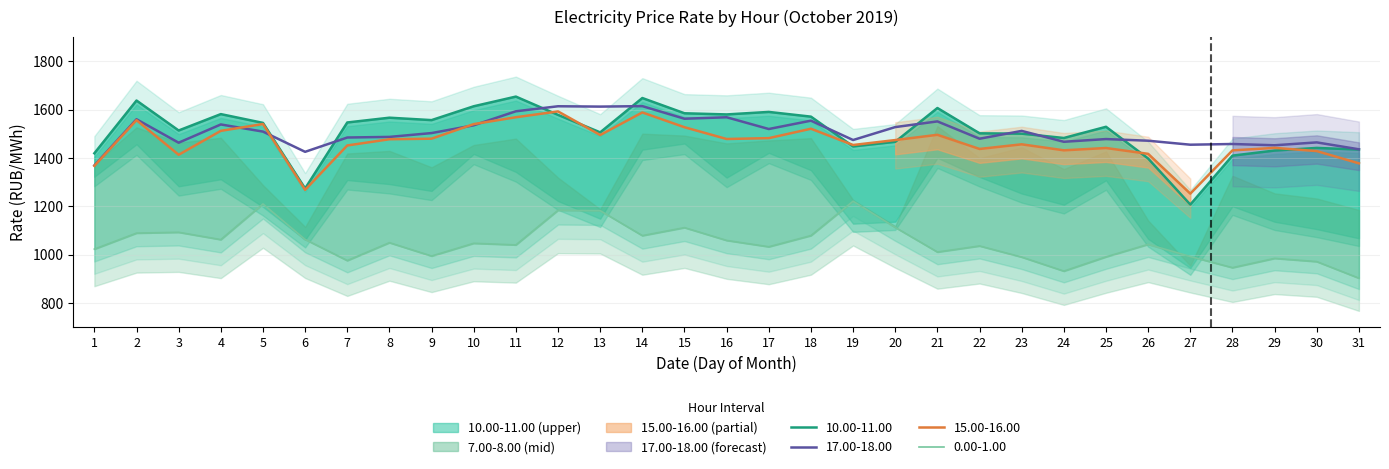

At how many categories does at least one series exceed 907?

31